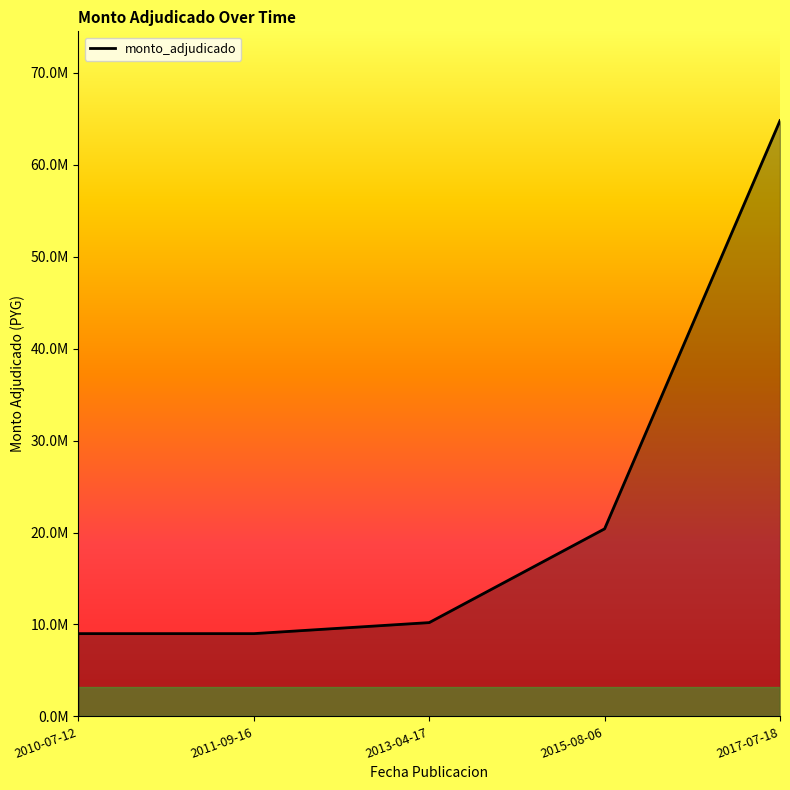

Is this an area chart (filled region under the line)?

Yes